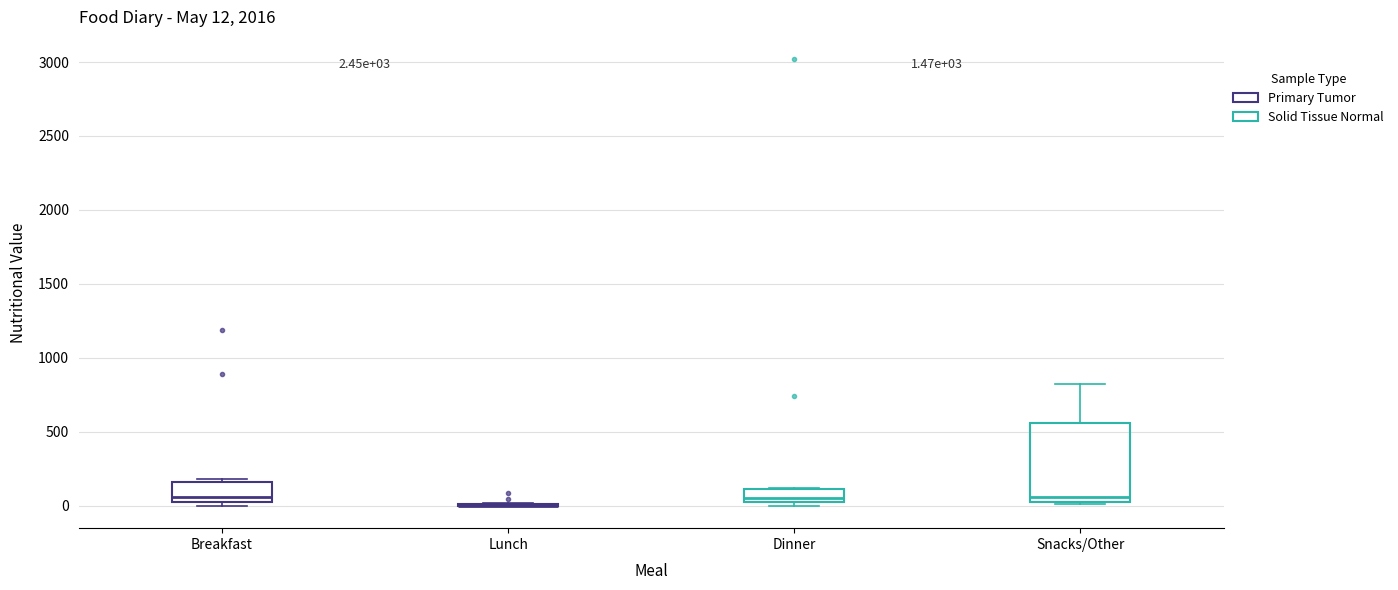

Which box is the tallest, from its lower edge to its upper edge?

Snacks/Other